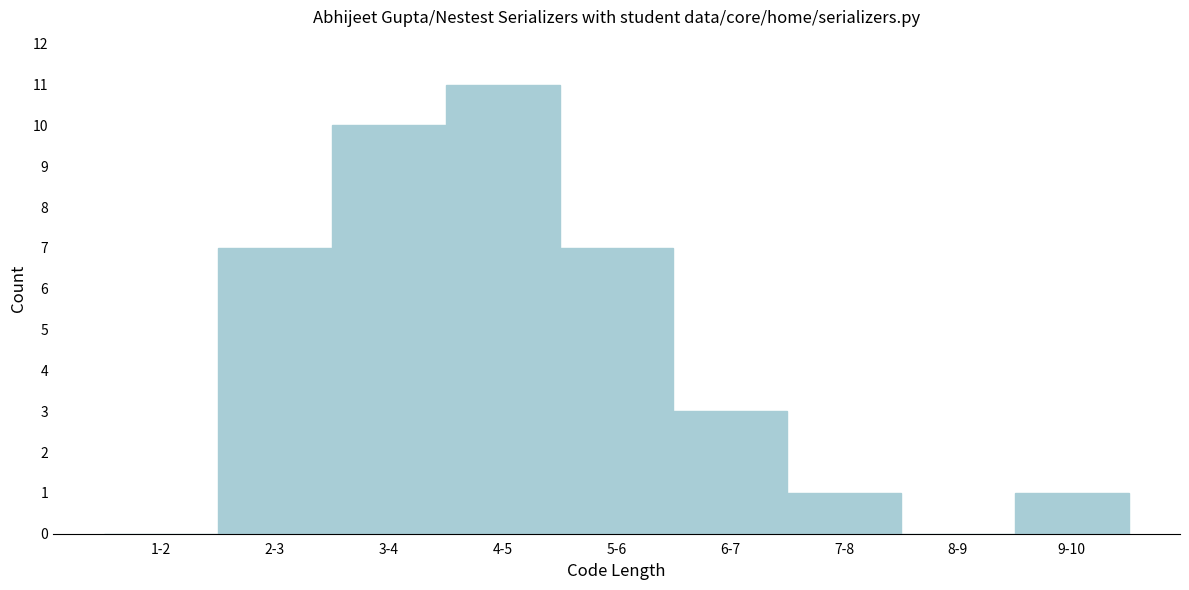

Reading left to right, extract all data points from this chart.

1-2=0	2-3=7	3-4=10	4-5=11	5-6=7	6-7=3	7-8=1	8-9=0	9-10=1